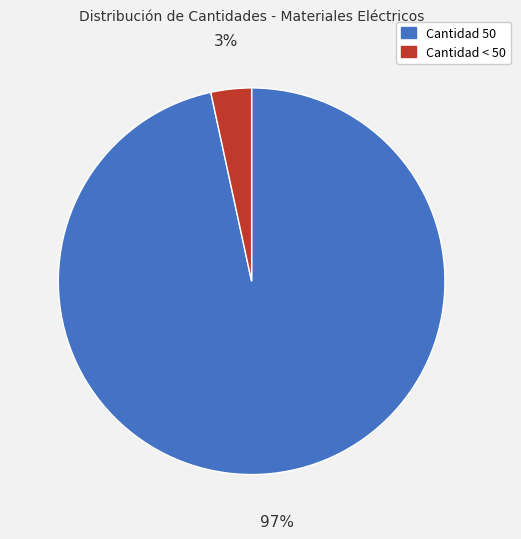

Which has a higher value, Cantidad < 50 or Cantidad 50?

Cantidad 50